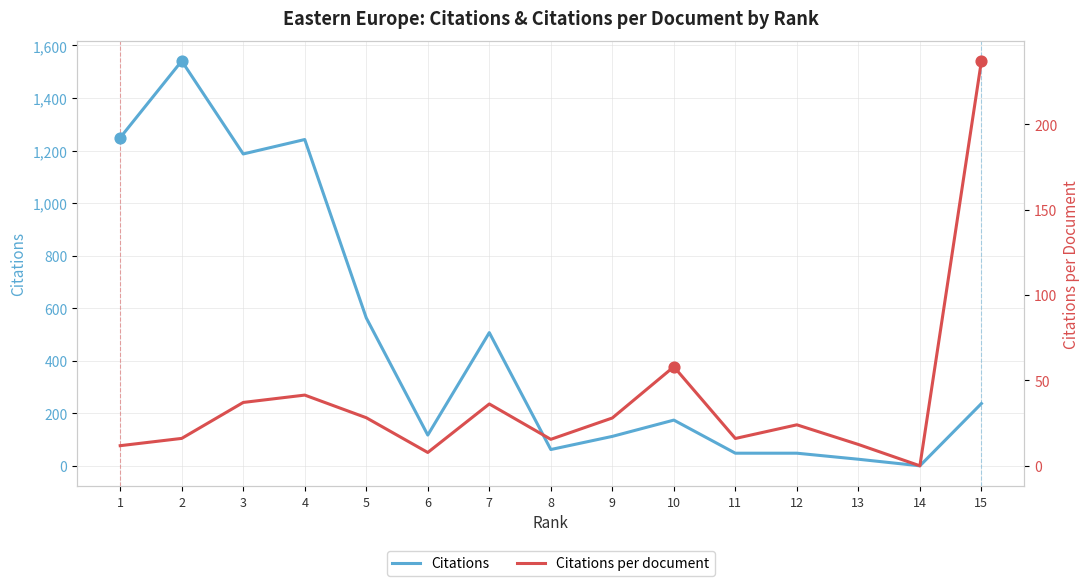

Which series reaches the maximum Y coordinate?

Citations